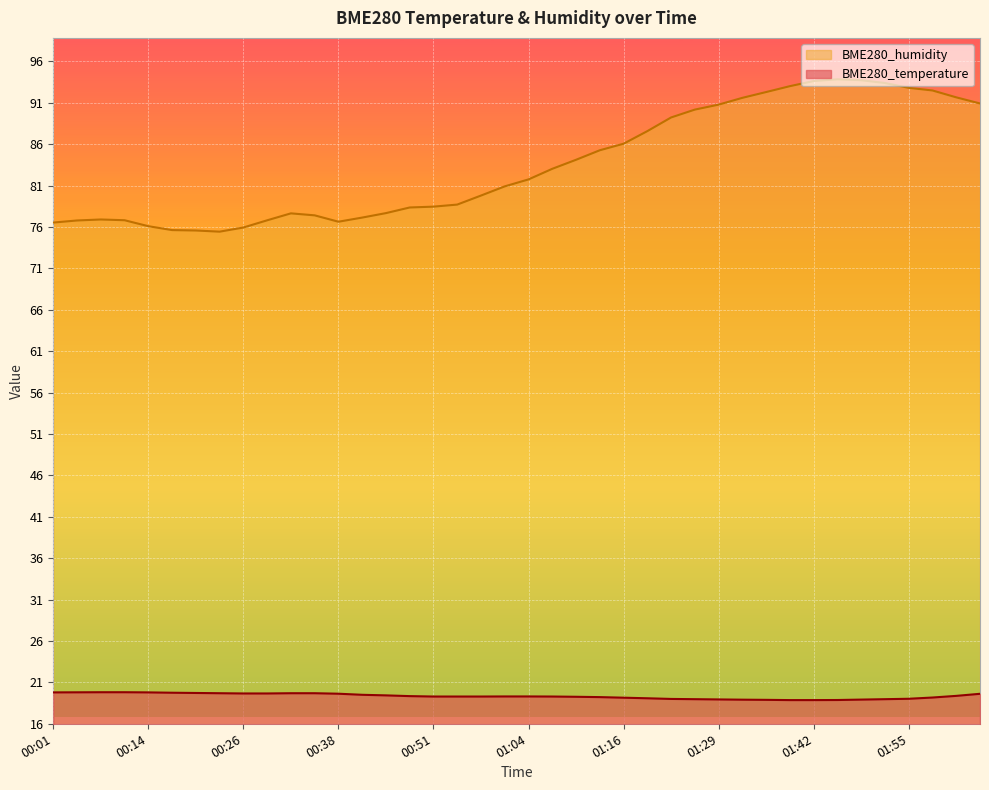

Reading left to right, extract all data points from this chart.

BME280_temperature: 19.8	19.8	19.8	19.8	19.8	19.8	19.7	19.7	19.7	19.7	19.7	19.7	19.6	19.5	19.4	19.3	19.3	19.3	19.3	19.3	19.3	19.3	19.3	19.2	19.1	19.1	19.0	19.0	18.9	18.9	18.9	18.9	18.9	18.9	18.9	19.0	19.0	19.2	19.4	19.6
BME280_humidity: 76.5	76.8	76.9	76.8	76.1	75.6	75.6	75.4	75.9	76.8	77.6	77.4	76.6	77.1	77.7	78.3	78.5	78.7	79.8	80.9	81.7	83.0	84.1	85.3	86.0	87.6	89.2	90.2	90.8	91.6	92.3	93.0	93.6	93.8	93.7	93.4	92.8	92.5	91.7	90.9